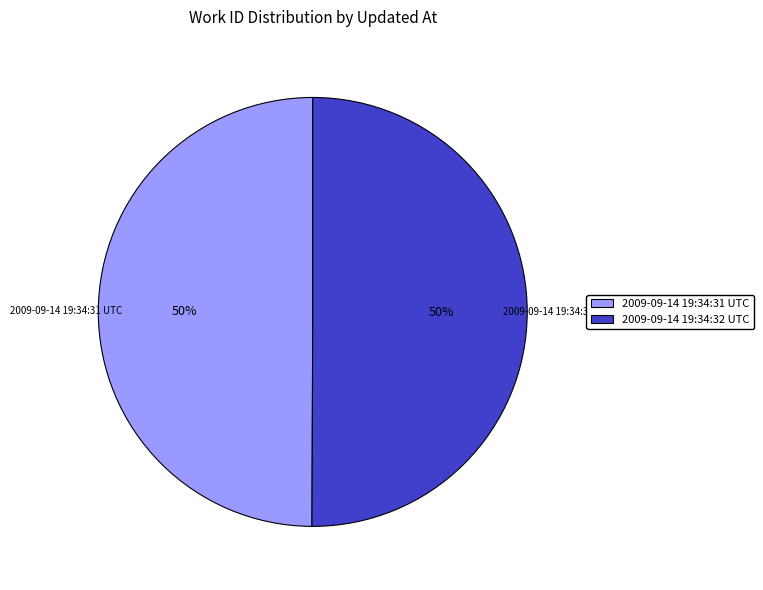

To the nearest percent, what portion does 2009-09-14 19:34:32 UTC represent?

50%